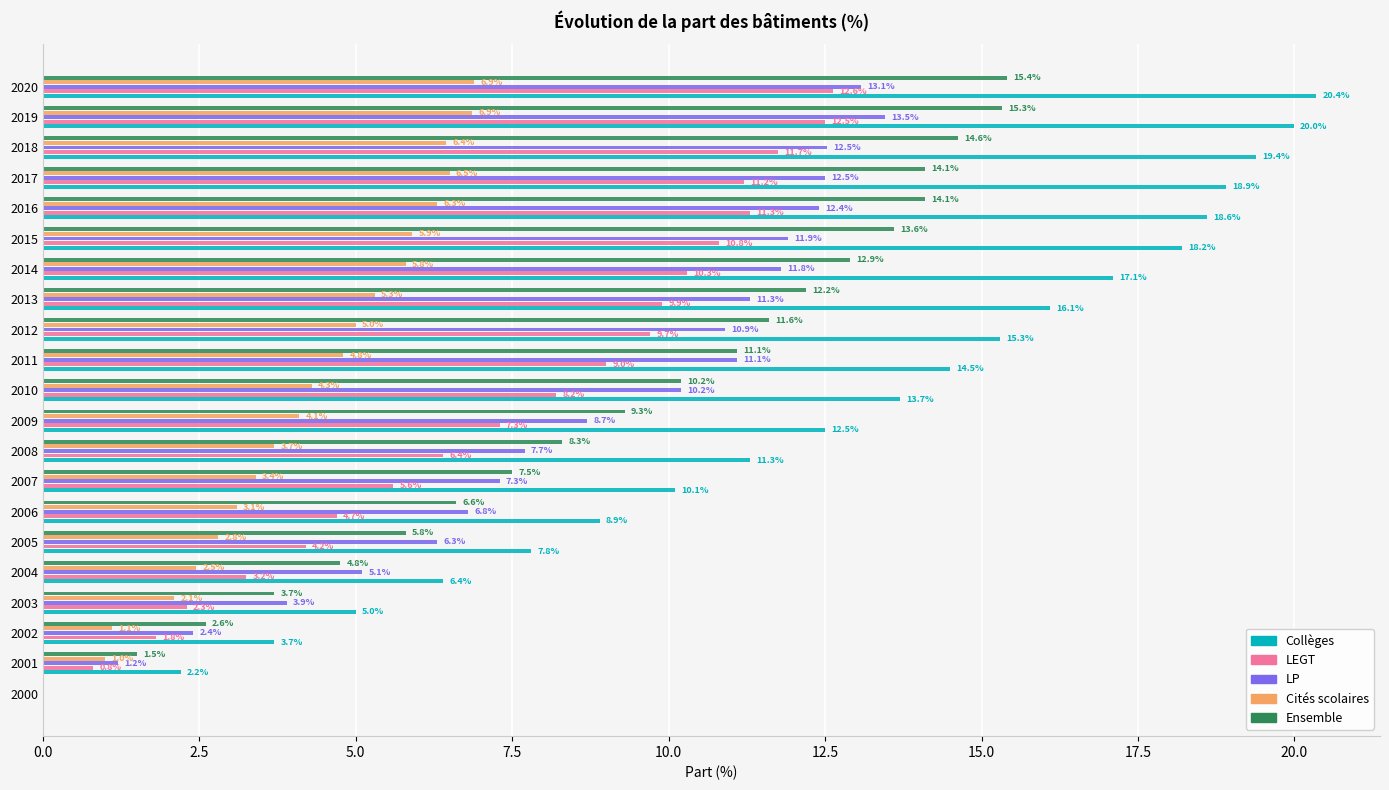

What is the total value across all series at 2009?

41.9